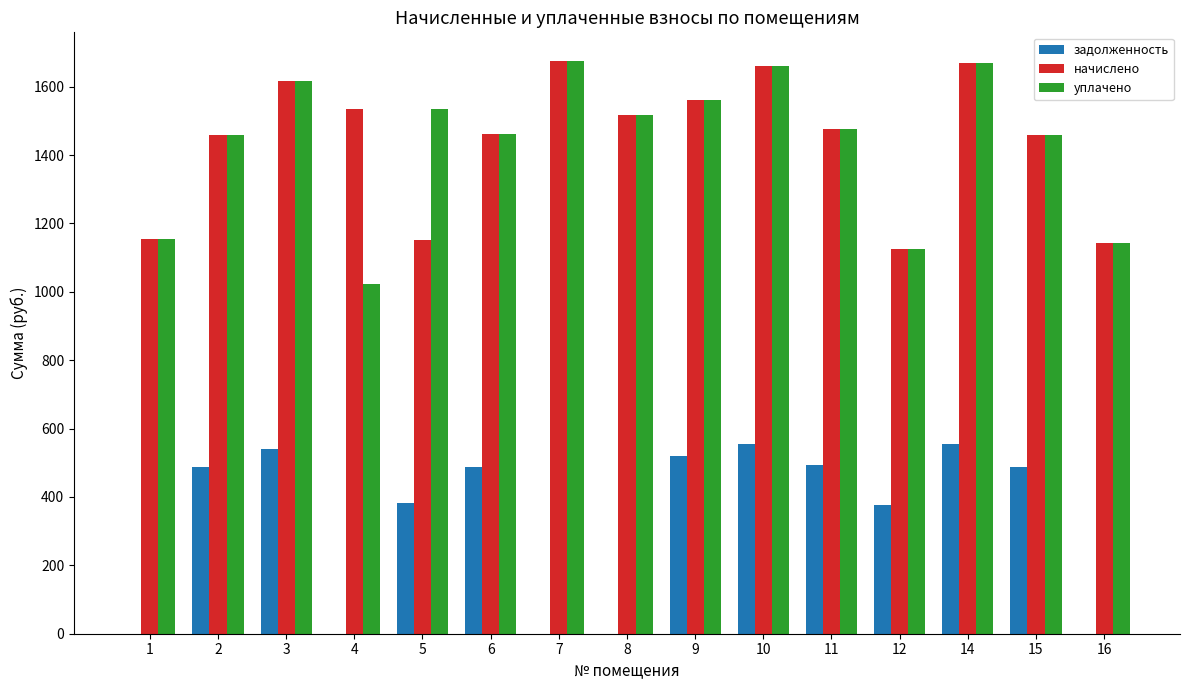

Read the задолженность value at 5.

383.7